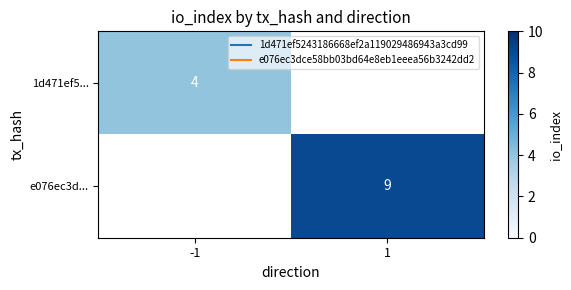

Rank the categories by e076ec3d... value from lowest to highest.

-1, 1